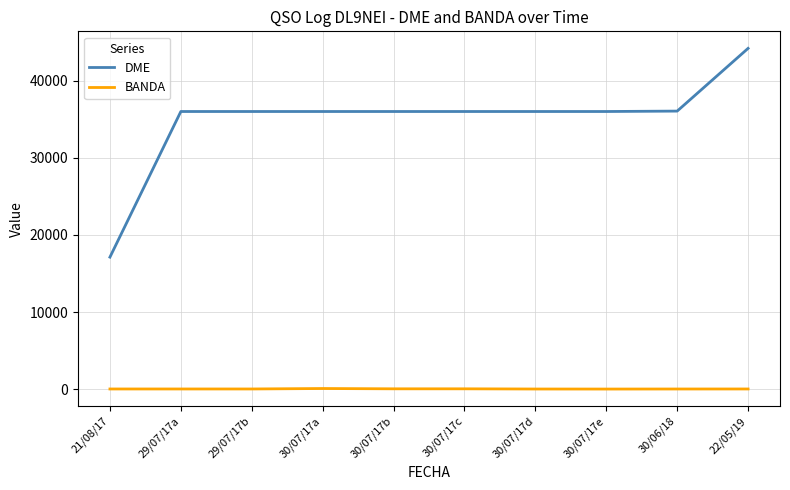

Is the value of BANDA at 22/05/19 greater than the value of DME at 30/07/17e?

No